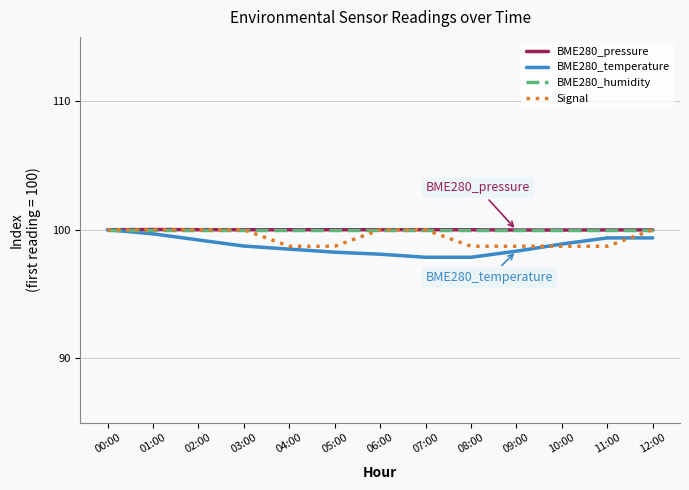

Reading left to right, transcribe all the data shown in this chart.

BME280_pressure: 00:00=100.0	01:00=100.0	02:00=100.0	03:00=100.0	04:00=100.0	05:00=100.0	06:00=100.0	07:00=100.0	08:00=100.0	09:00=100.0	10:00=100.0	11:00=100.0	12:00=100.0
BME280_temperature: 00:00=100.0	01:00=99.7	02:00=99.2	03:00=98.7	04:00=98.5	05:00=98.3	06:00=98.1	07:00=97.9	08:00=97.9	09:00=98.3	10:00=98.9	11:00=99.4	12:00=99.4
BME280_humidity: 00:00=100.0	01:00=100.0	02:00=100.0	03:00=100.0	04:00=100.0	05:00=100.0	06:00=100.0	07:00=100.0	08:00=100.0	09:00=100.0	10:00=100.0	11:00=100.0	12:00=100.0
Signal: 00:00=100.0	01:00=100.0	02:00=100.0	03:00=100.0	04:00=98.7	05:00=98.7	06:00=100.0	07:00=100.0	08:00=98.7	09:00=98.7	10:00=98.7	11:00=98.7	12:00=100.0